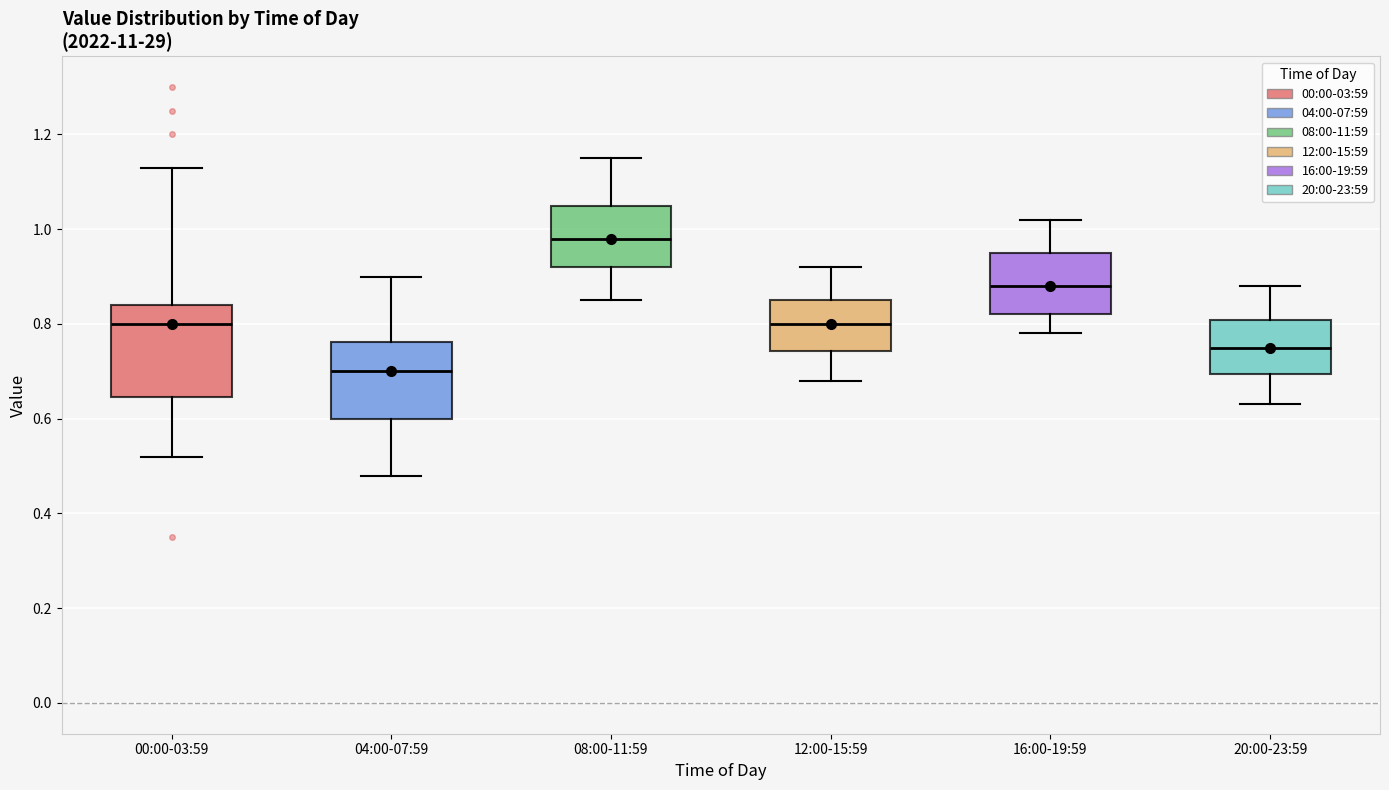

Which box's median line is the highest?

08:00-11:59